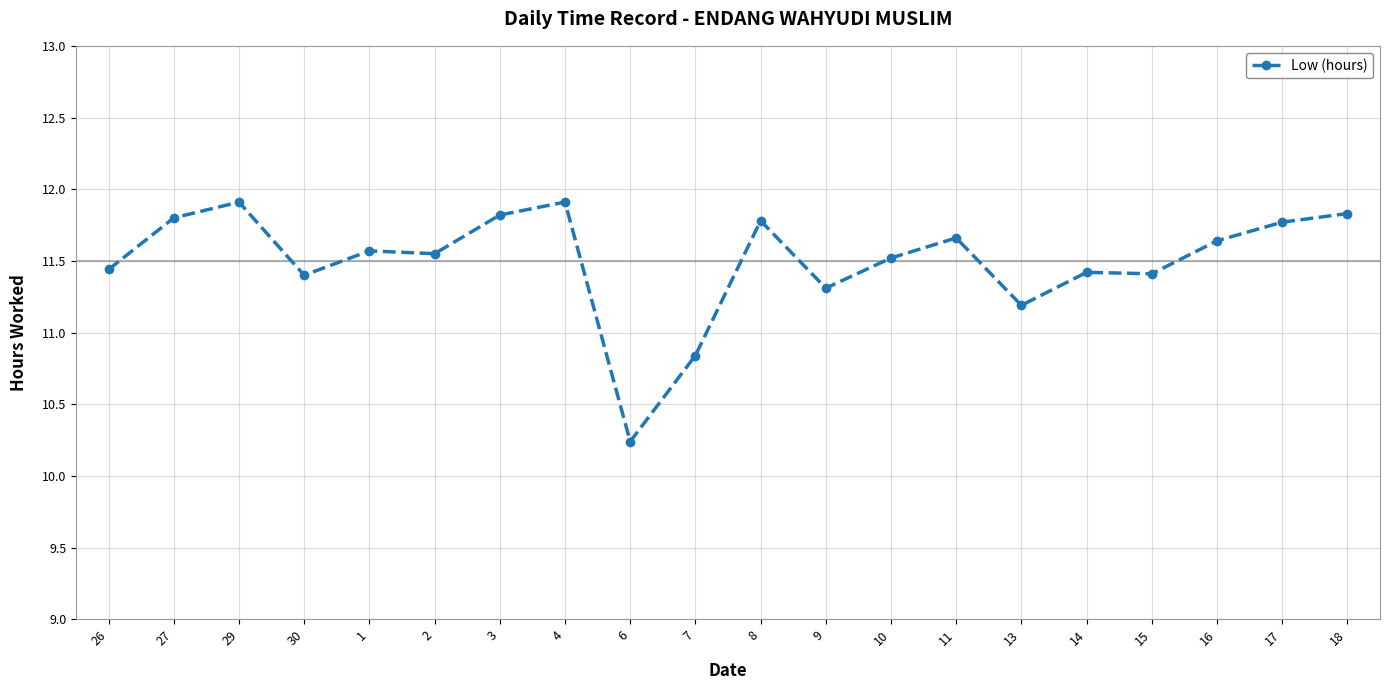

Where does the data first go above 11?

26